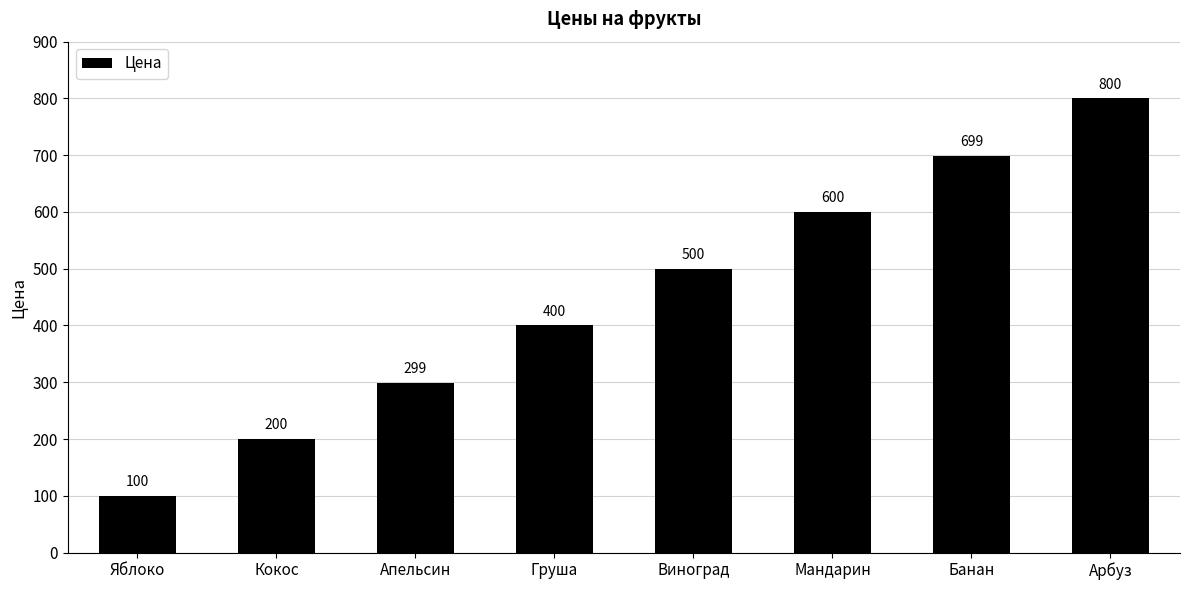

Reading left to right, what are all the values shown in this chart?

100	200	299	400	500	600	699	800